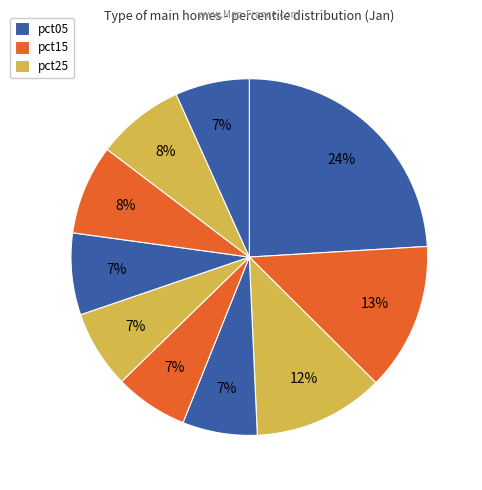

Which slice is the largest?

pct05